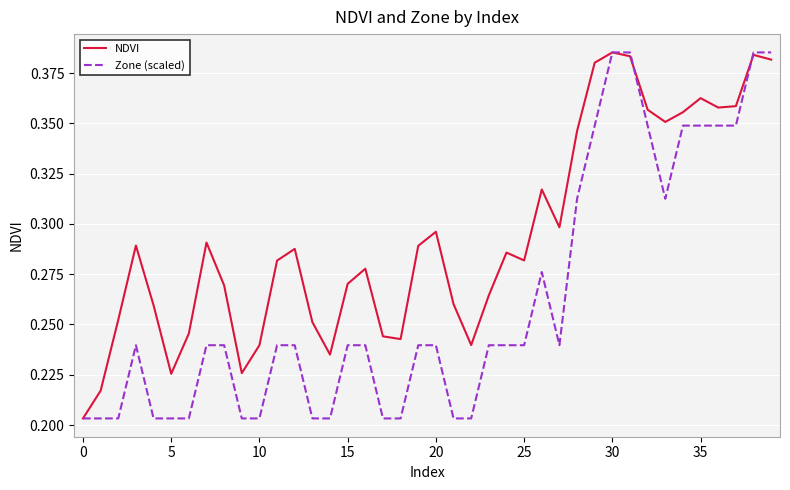

Which series has the largest total across all categories?

NDVI